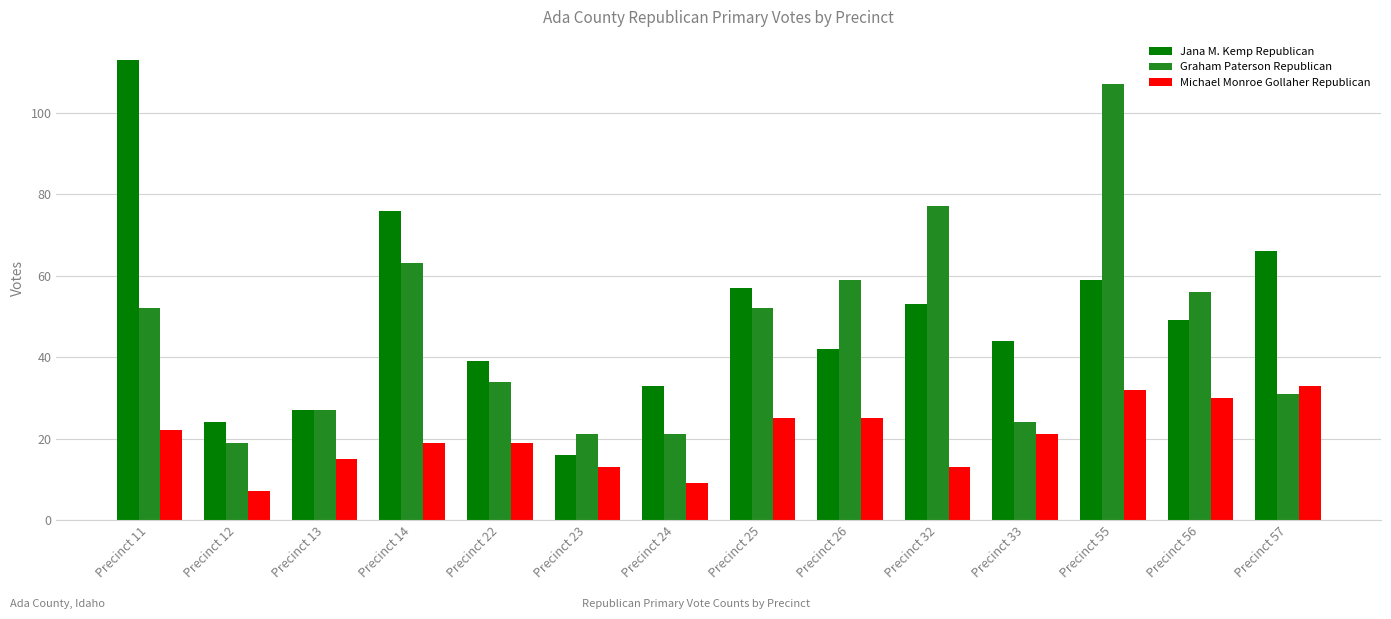

What is the difference between the second highest and second lowest values in the Michael Monroe Gollaher Republican series?

23